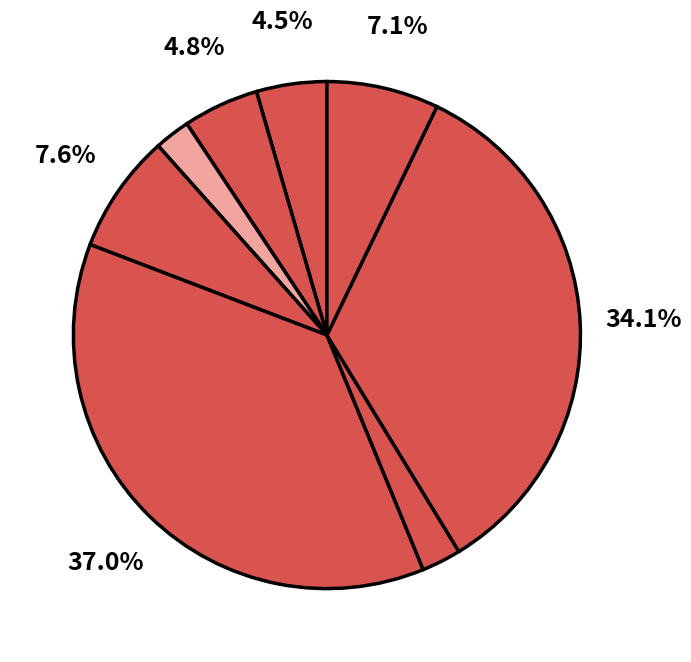

Which category has the smallest portion of the pie?

Edelweiss NIFTY Large Mid Cap 250